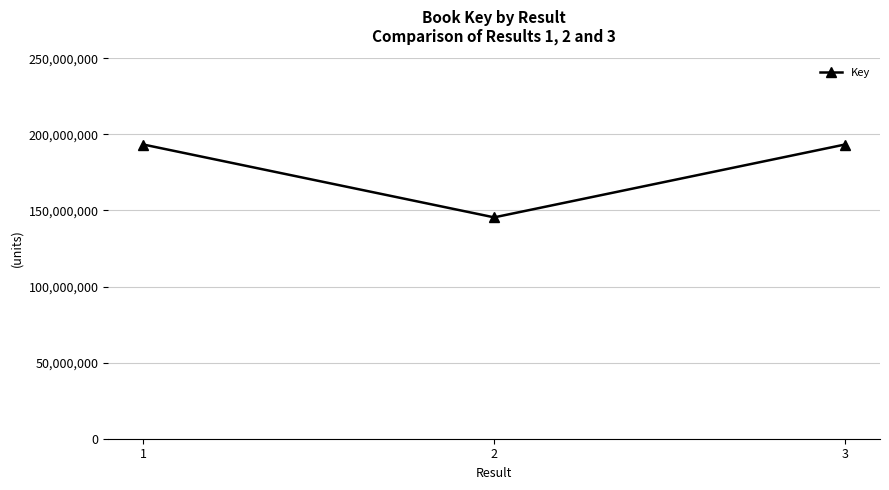

Which has a higher value, 2 or 1?

1